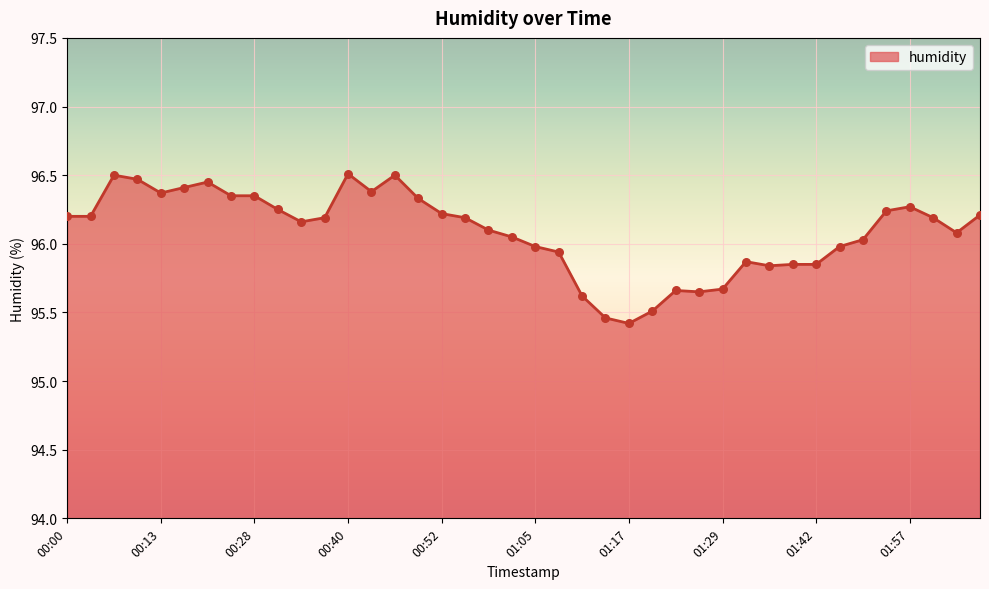

What is the difference between the maximum and minimum values?

1.1